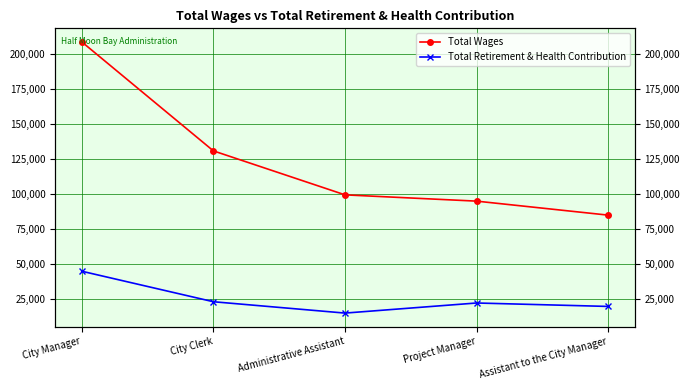

List the labels in order of Total Retirement & Health Contribution value, smallest first.

Administrative Assistant, Assistant to the City Manager, Project Manager, City Clerk, City Manager